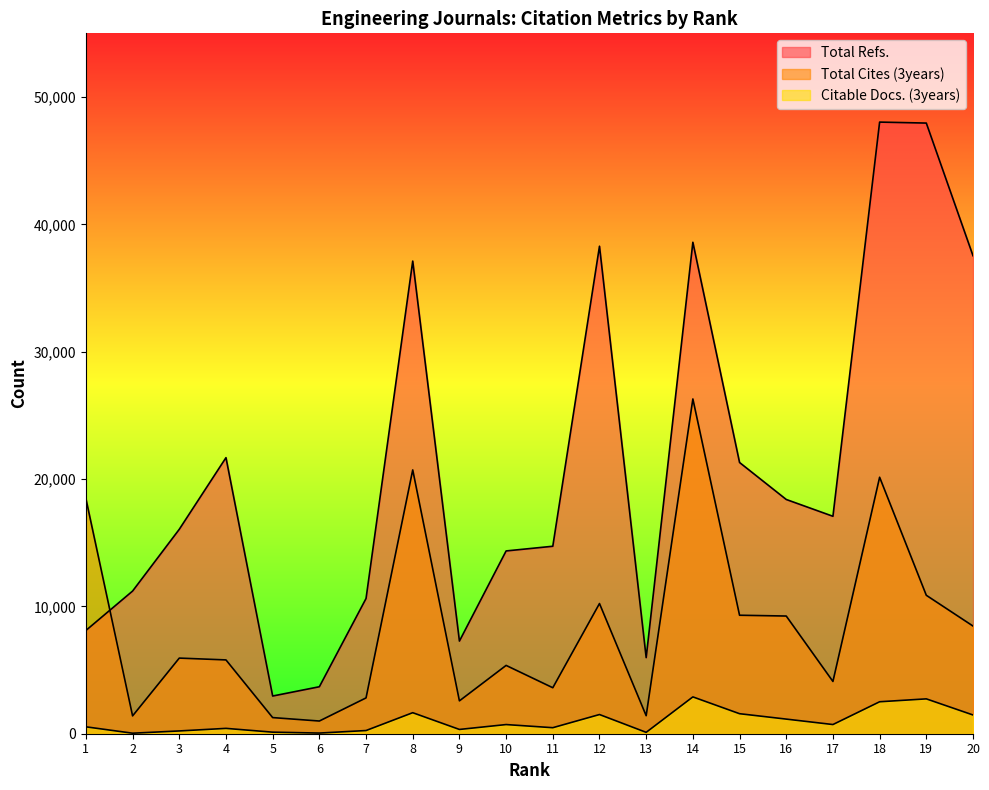

In Total Cites (3years), how many points are higher than both neighbors (excluding endpoints)?

6